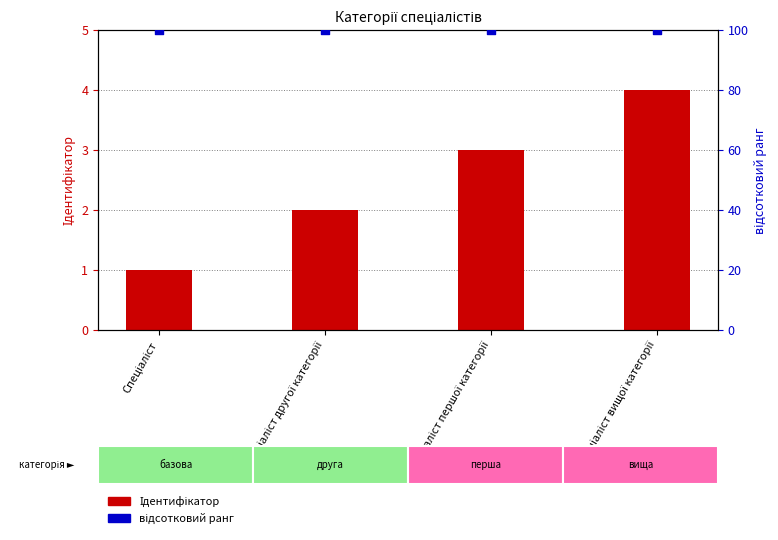

At which category is the sum across all series the highest?

Спеціаліст вищої категорії